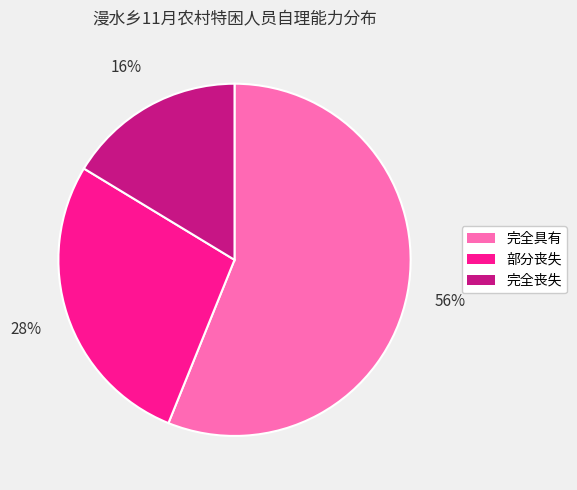

Is it true that 完全丧失 is 22% of the pie?

False